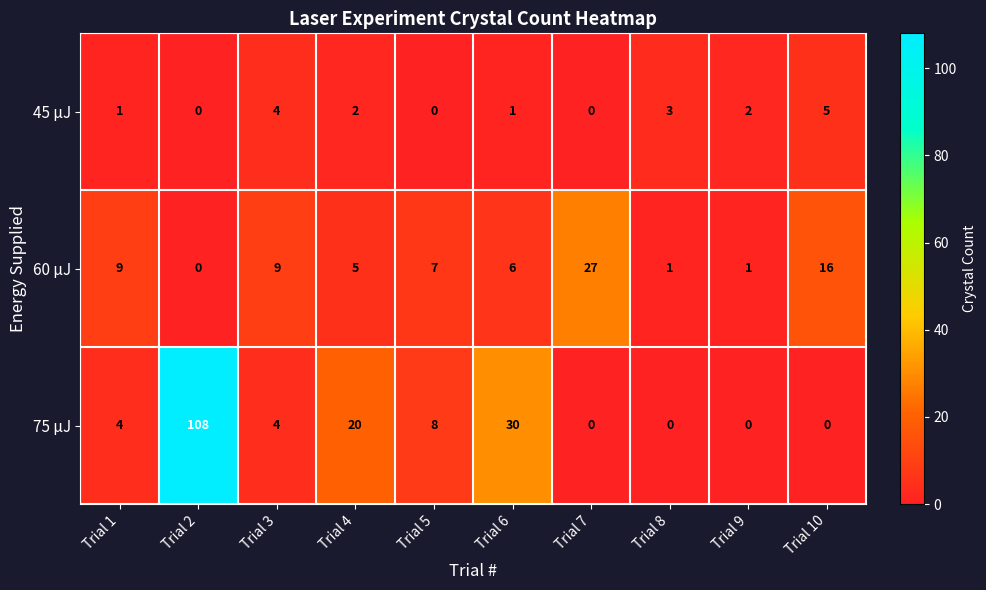

The value of 75 μJ at Trial 7 is 38. True or false?

False